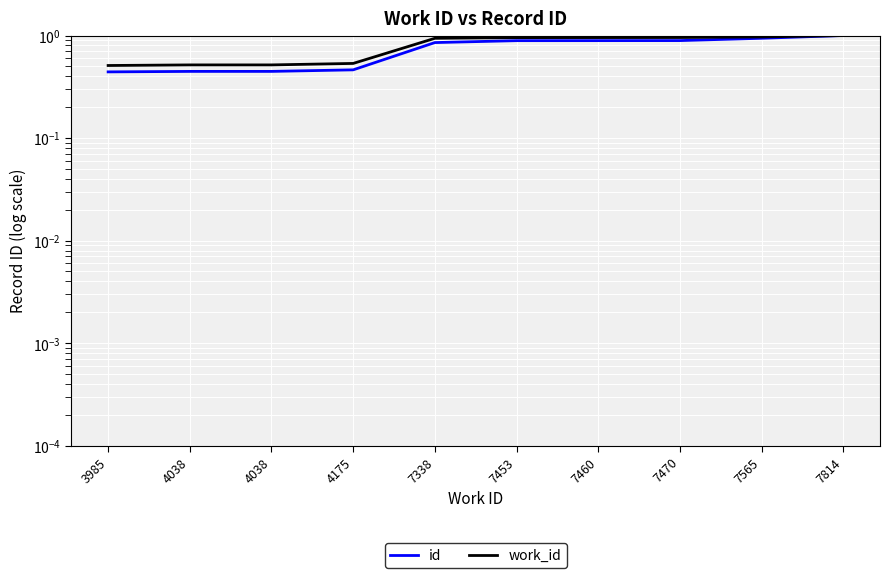

At which label does work_id reach its peak?

7814